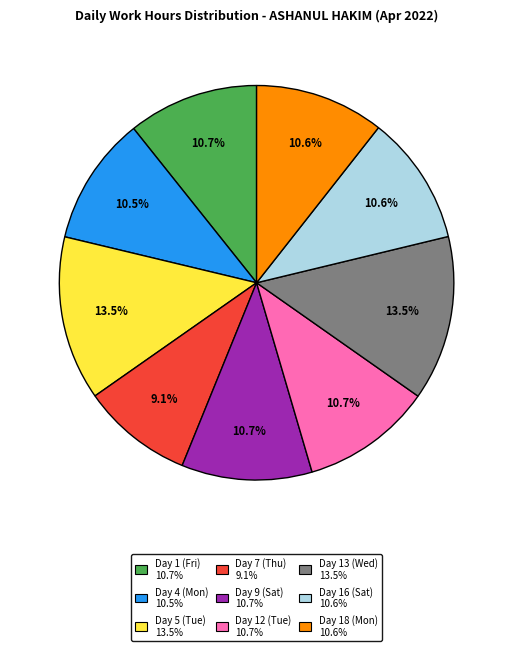

Is there a majority slice in this chart?

No